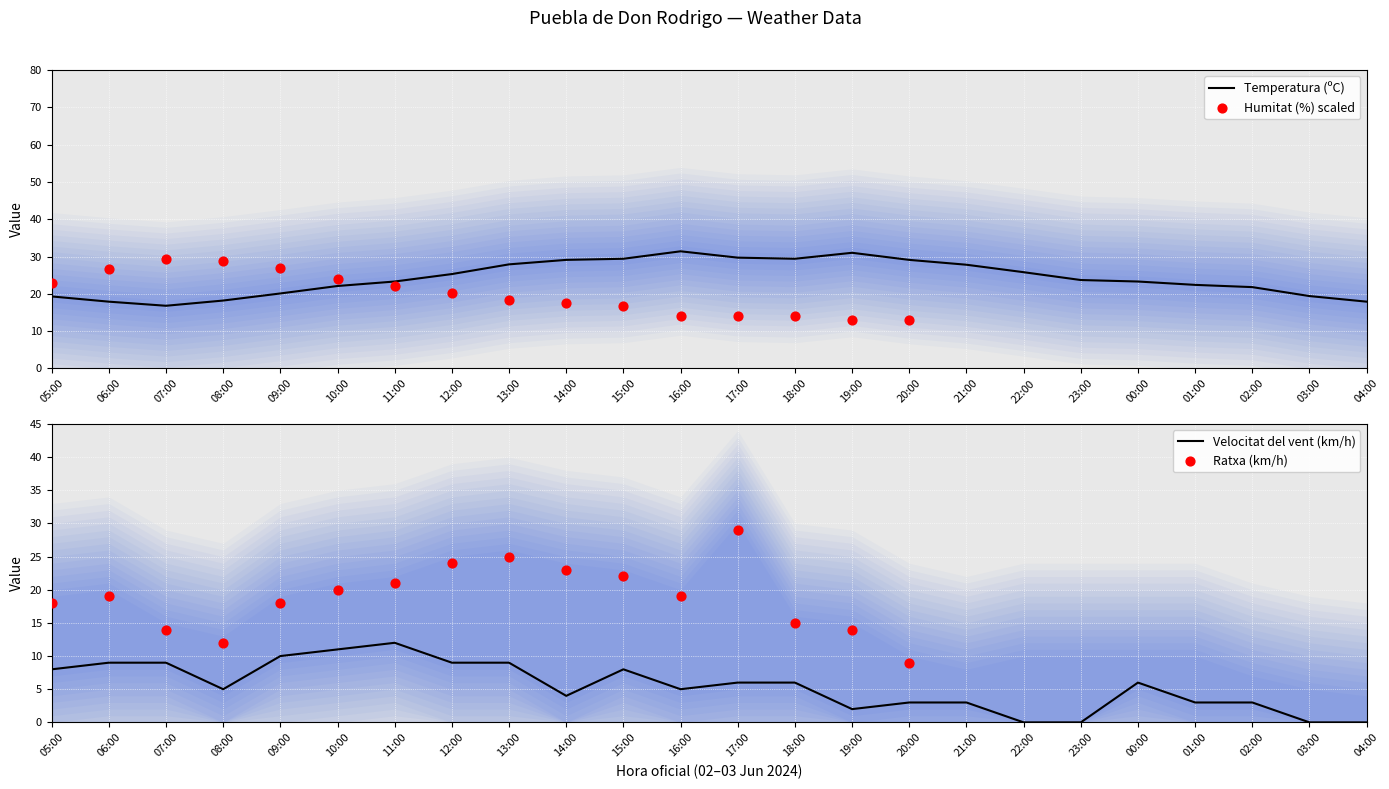

At how many categories does at least one series exceed 3?

24